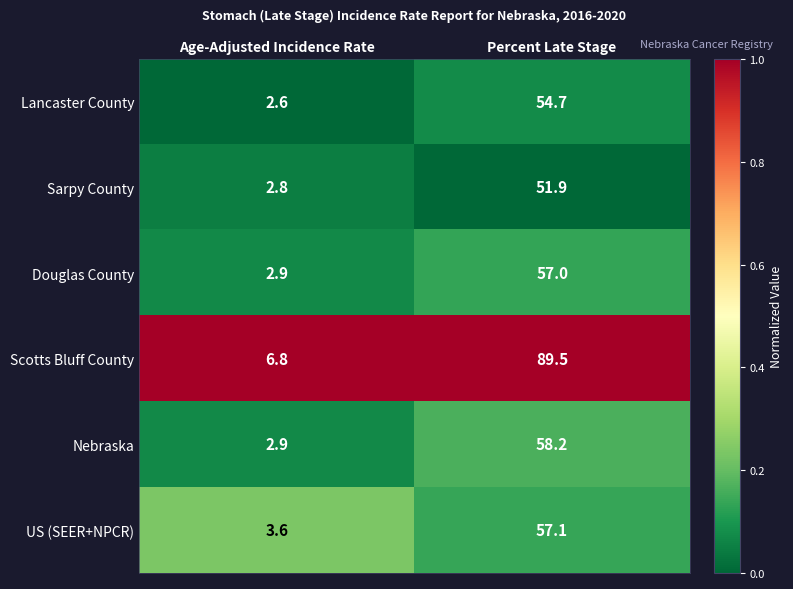

What is the minimum value for Lancaster County?

2.6